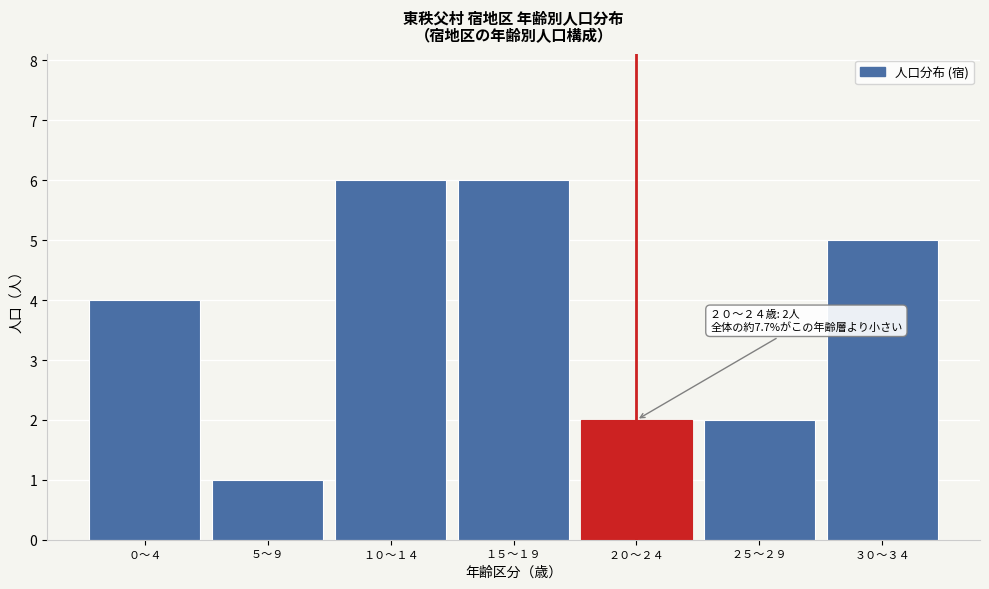

Reading right to left, what are all the values shown in this chart?

5	2	2	6	6	1	4